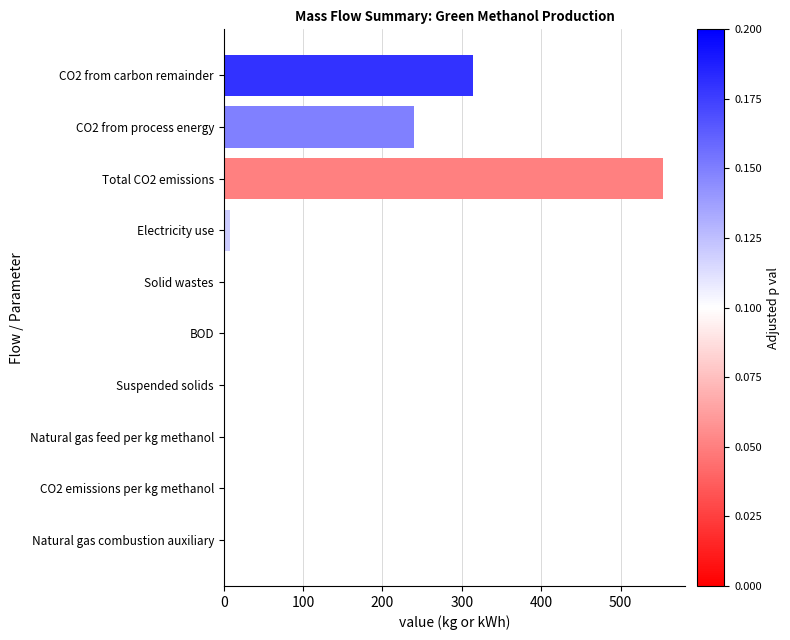

What is the sum of all values?

1117.3